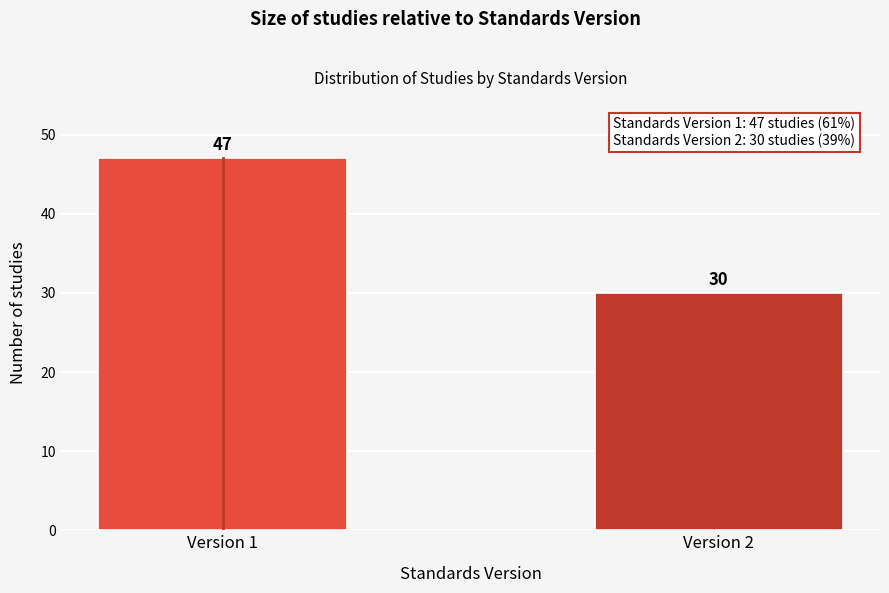

Reading left to right, list all the values displayed in this chart.

Version 1=47	Version 2=30